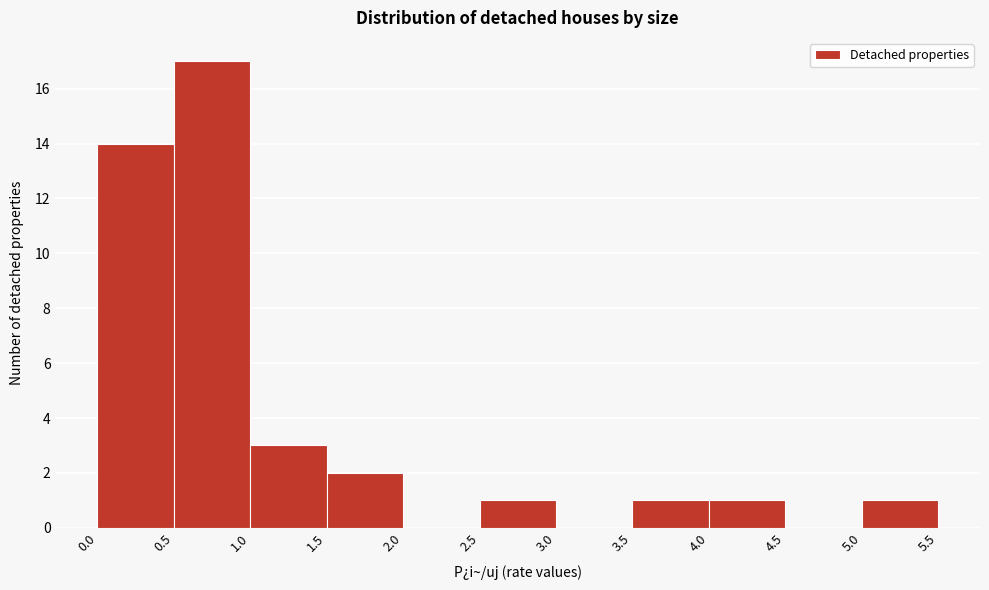

Which range on the x-axis has the tallest bar?

0.5 to 1.0